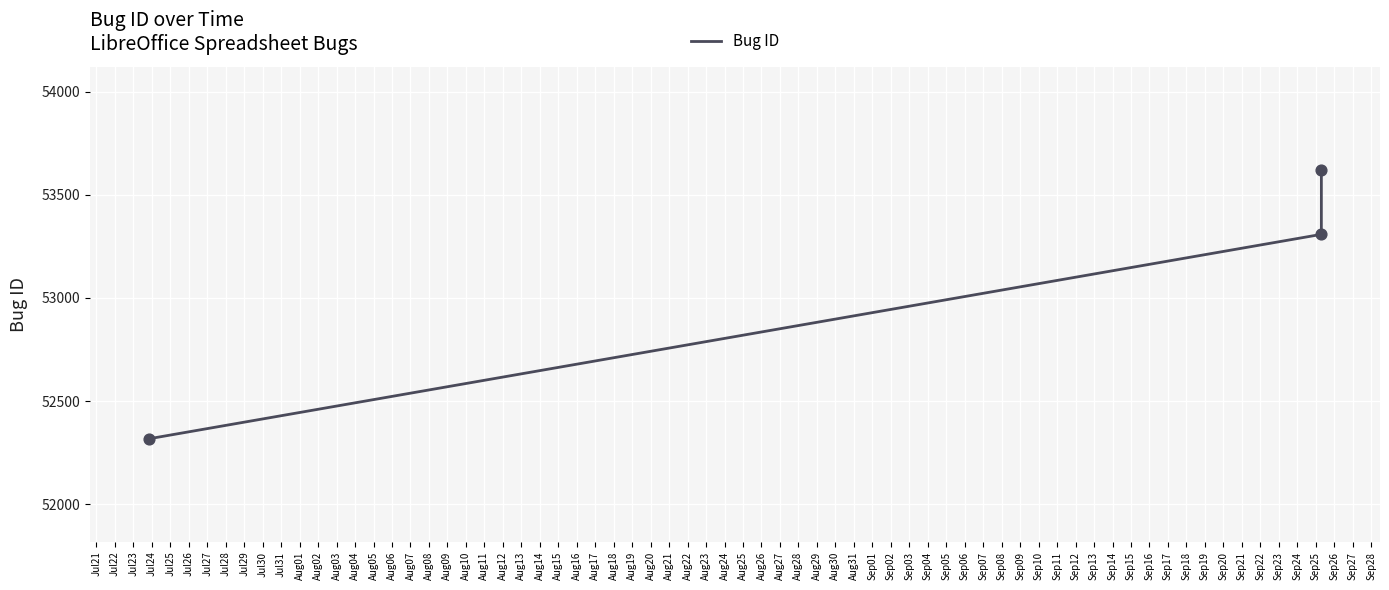

What is the average value?

53082